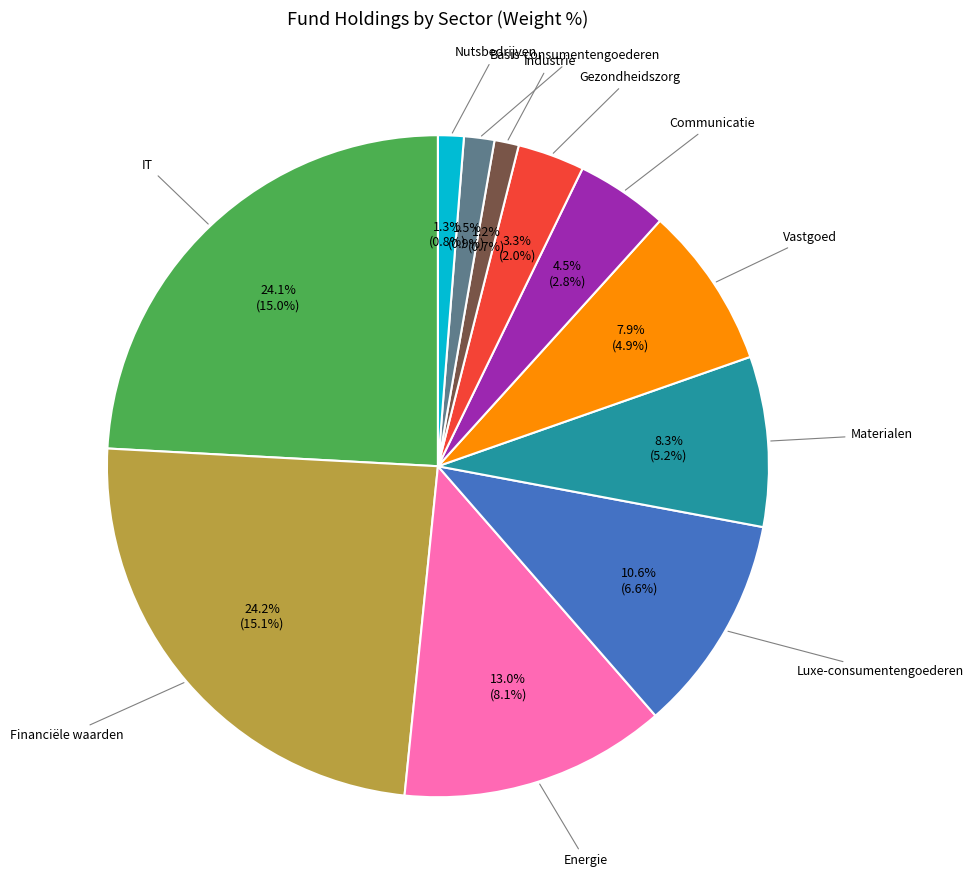

What percentage is NOT represented by IT?

75.9%